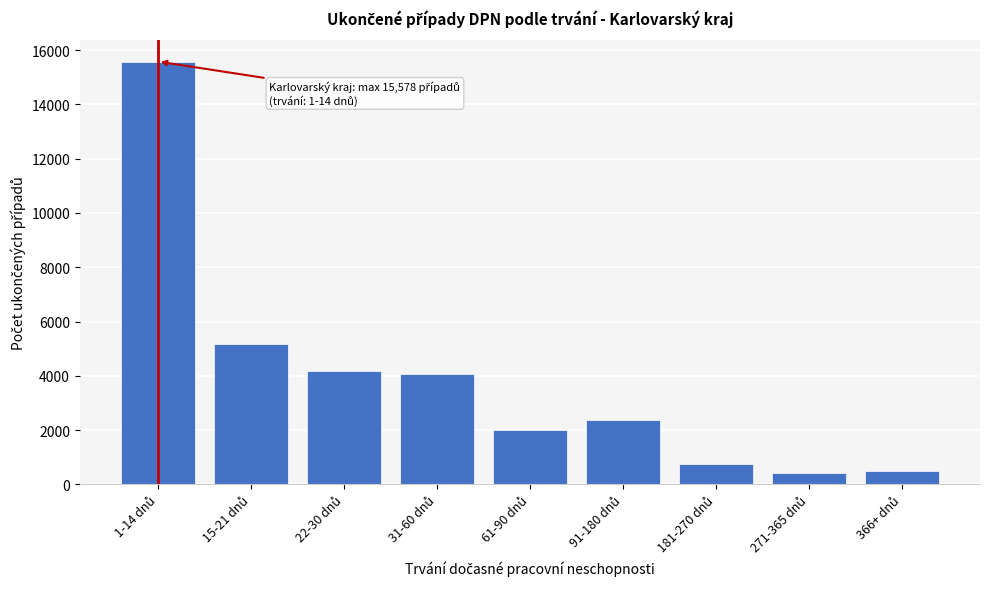

Reading left to right, what are all the values shown in this chart?

15578	5159	4171	4085	2020	2383	751	404	507